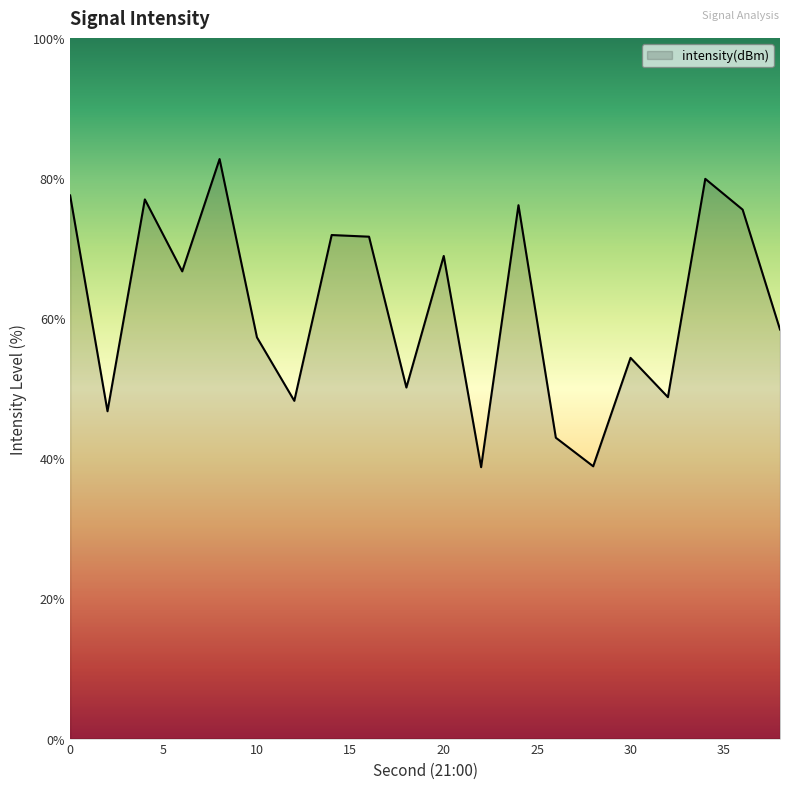

True or false: the data has more than 1 interior local peaks.

True